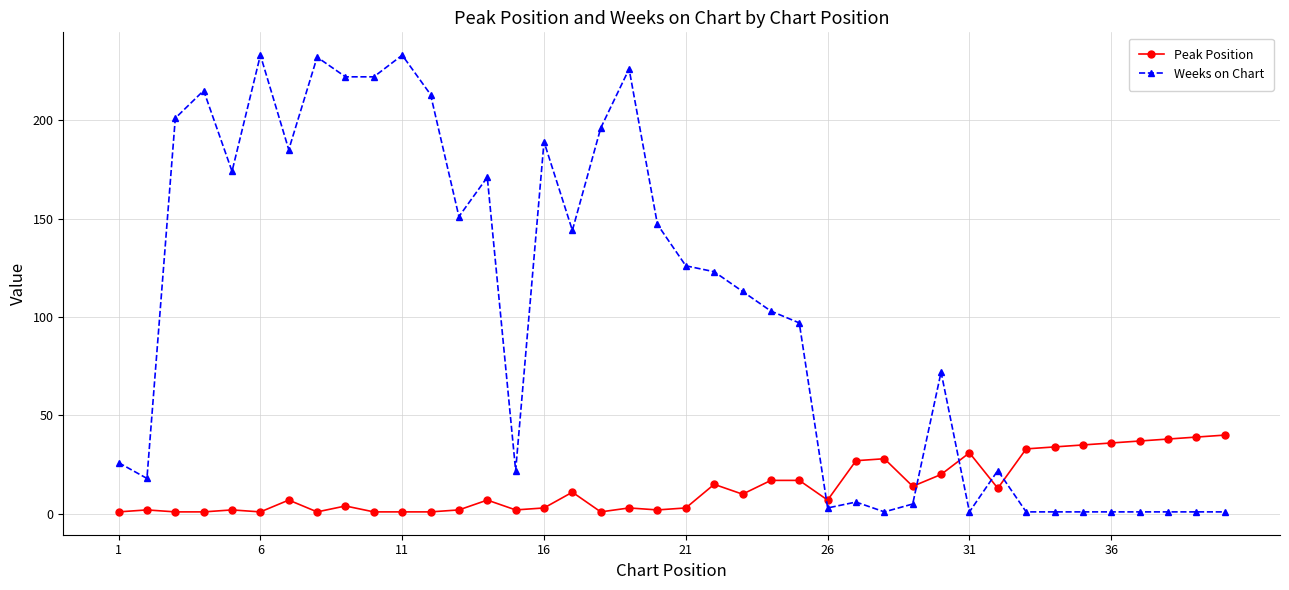

What is the maximum value for Weeks on Chart?

233